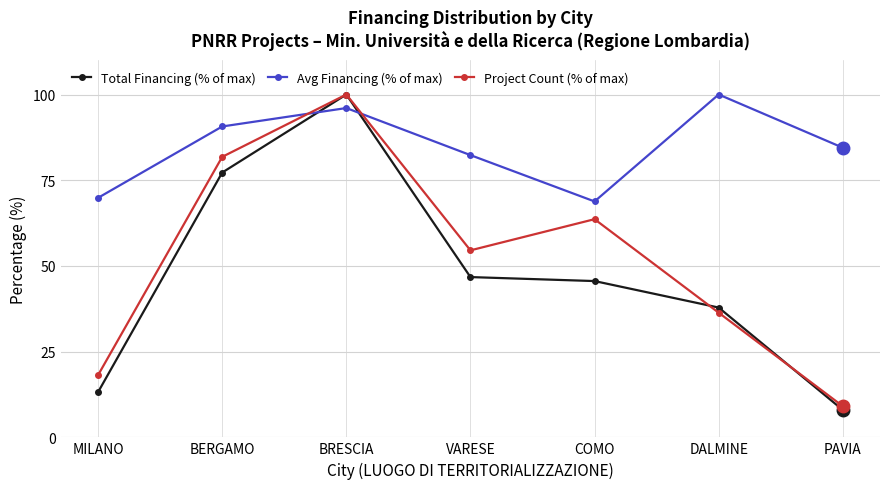

In Total Financing (% of max), how many points are higher than both neighbors (excluding endpoints)?

1